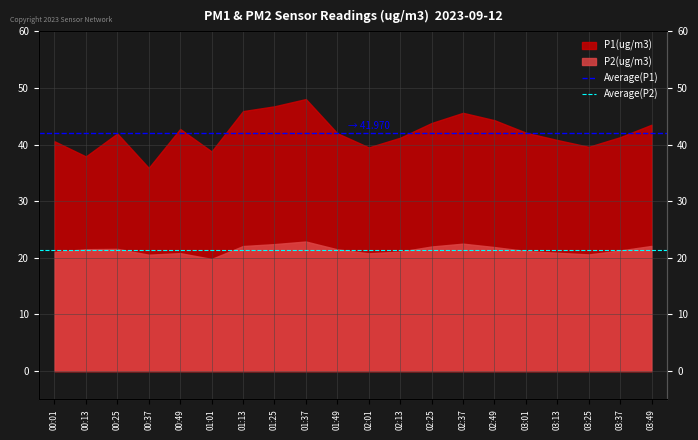

List the series in order of their overall mean, highest first.

Average(P1), Average(P2)